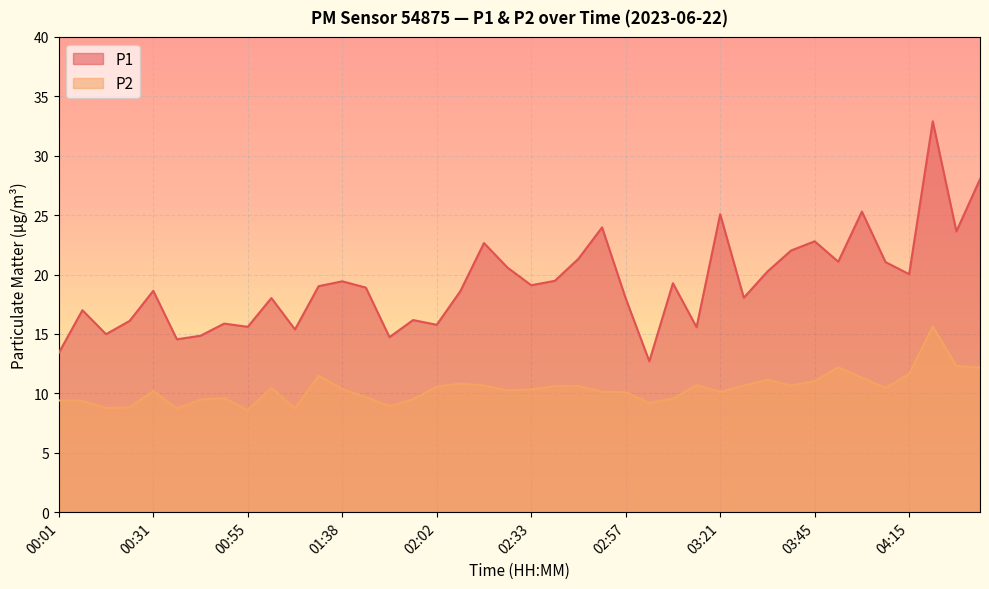

What is the label of the 4th point from the left?

00:25